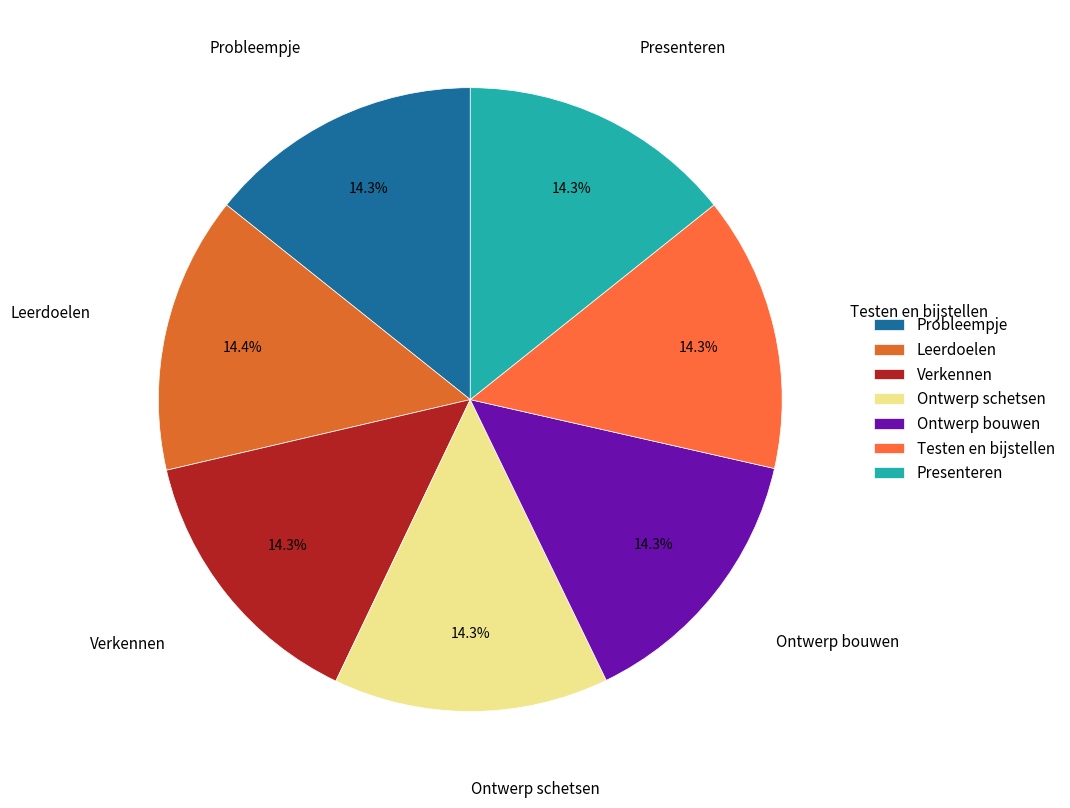

Do Presenteren and Leerdoelen together represent more than half of the pie?

No